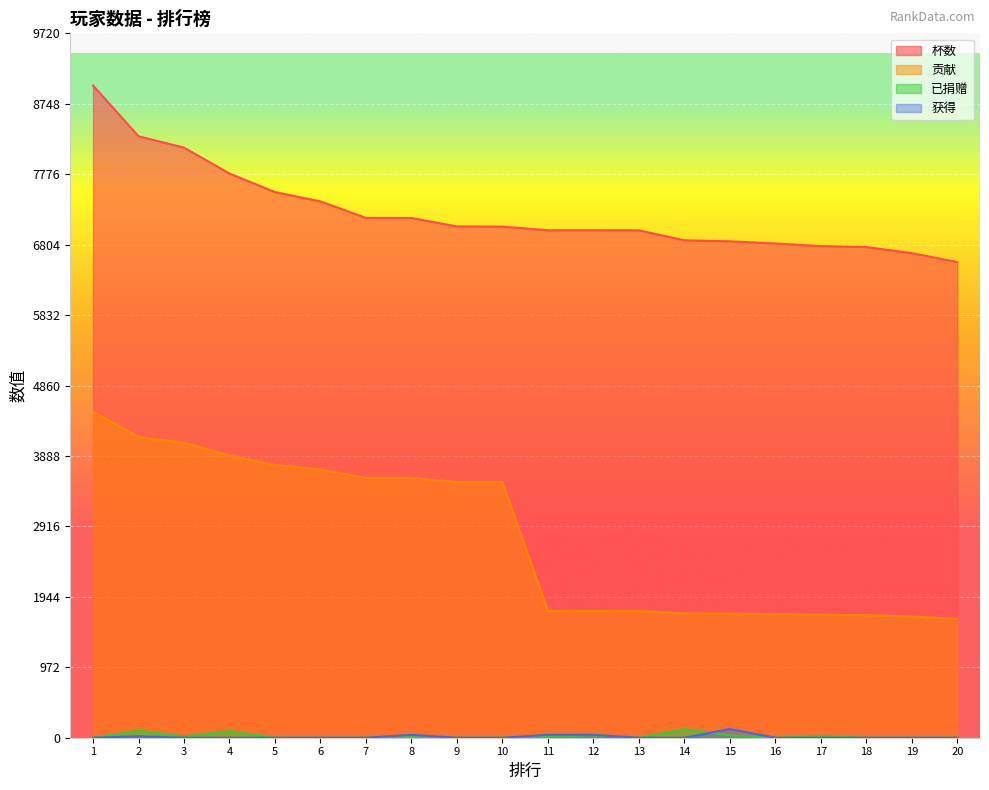

What is the total value across all series at 11?

8811